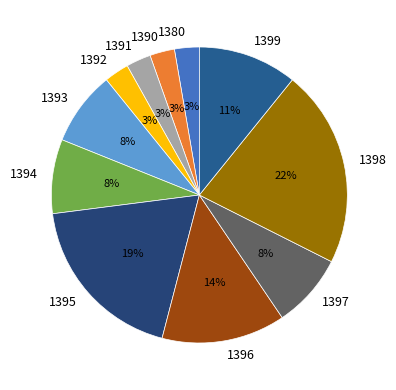

Does 1399 account for over 50% of the chart?

No